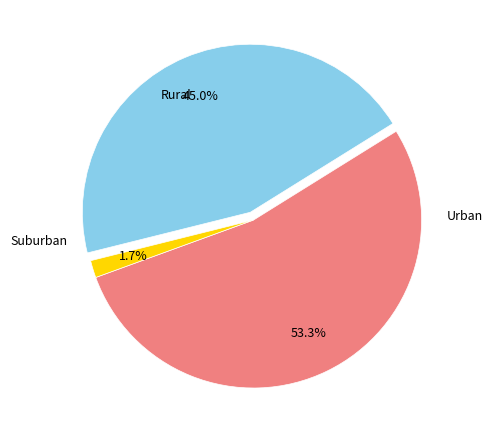

Is there any slice that represents more than half of the pie?

Yes